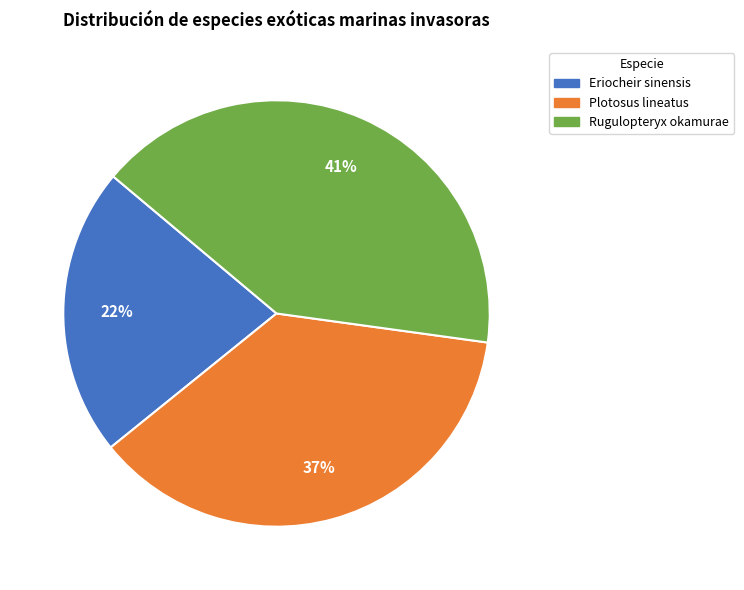

To the nearest percent, what portion does Eriocheir sinensis represent?

22%